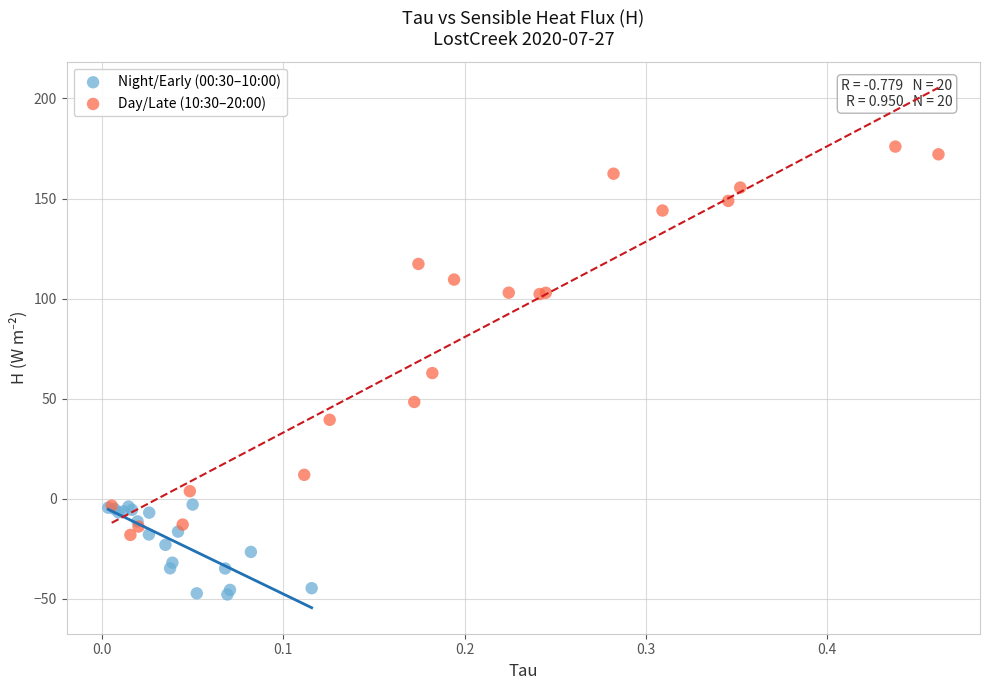

Which series contains the highest Y value?

Day/Late (10:30–20:00)